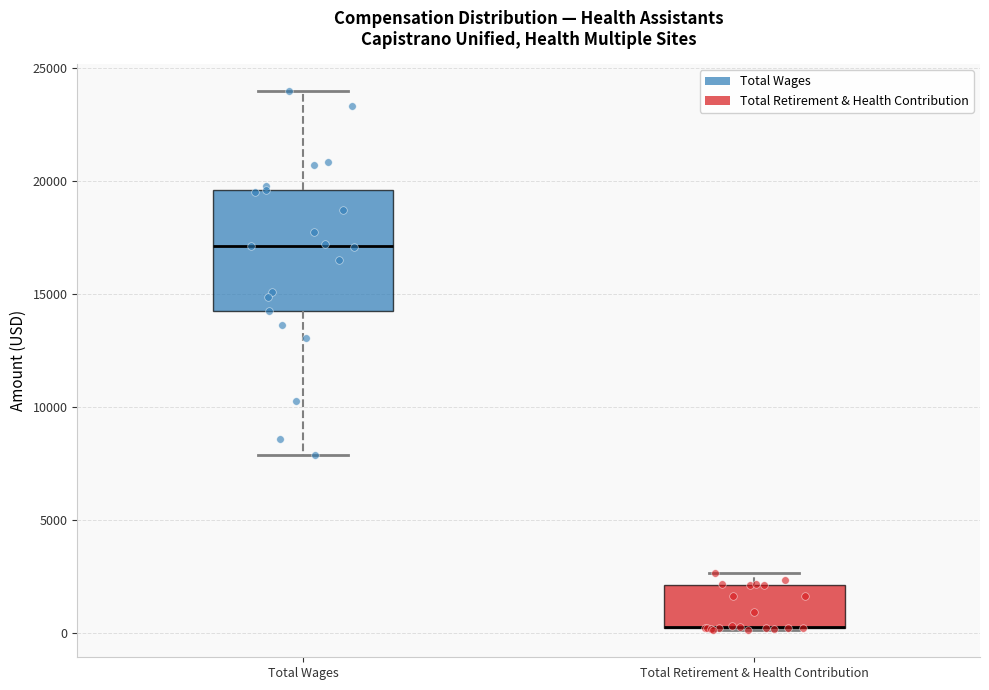

Reading left to right, read every box against the y-axis: the position of its median line, the range the box covers, and the ends of its whiskers. The values are not printed on the chart, so give them approximately, as read against the axis.

Total Wages: median 17000, box 14000 to 19500, whiskers 8000 to 24000
Total Retirement & Health Contribution: median 500 (drawn on the box's lower edge), box 0 to 2000, whiskers 0 to 2500